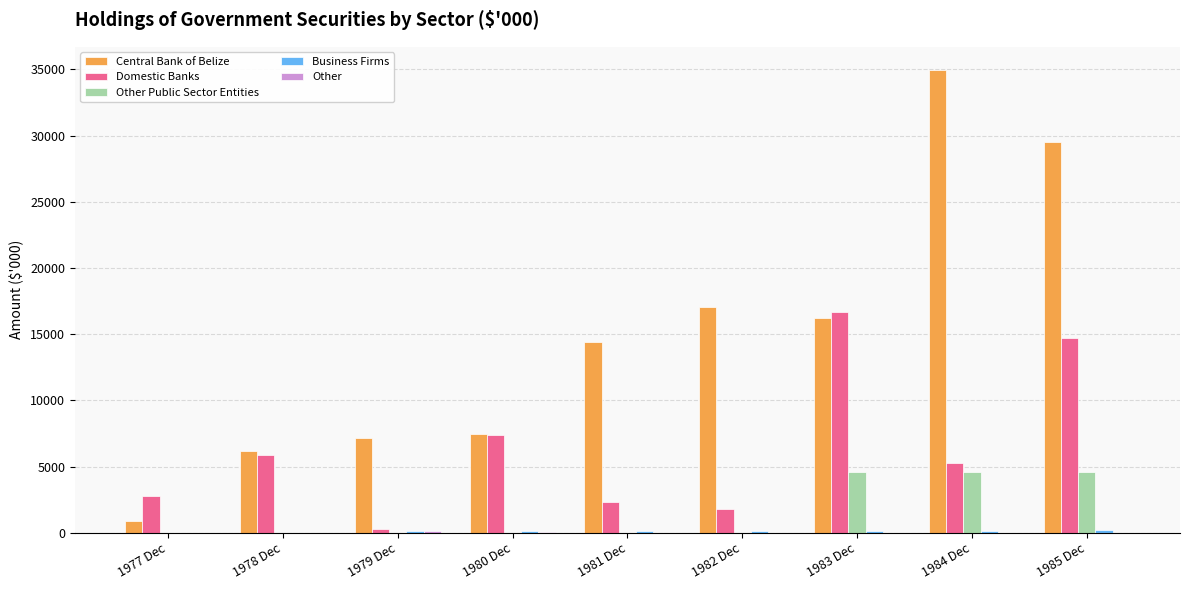

Is it true that Domestic Banks equals 14700 at 1985 Dec?

True